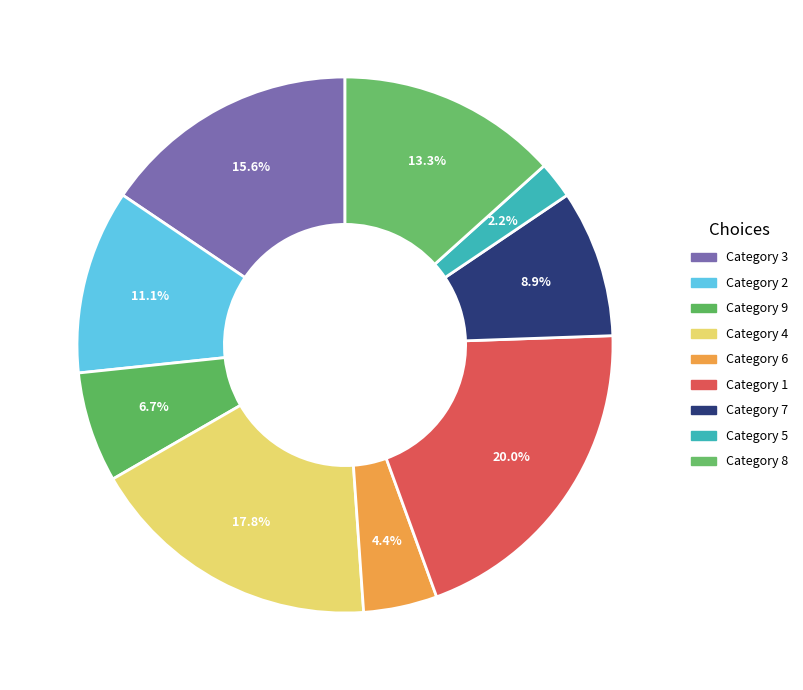

How many slices are in this pie chart?

9